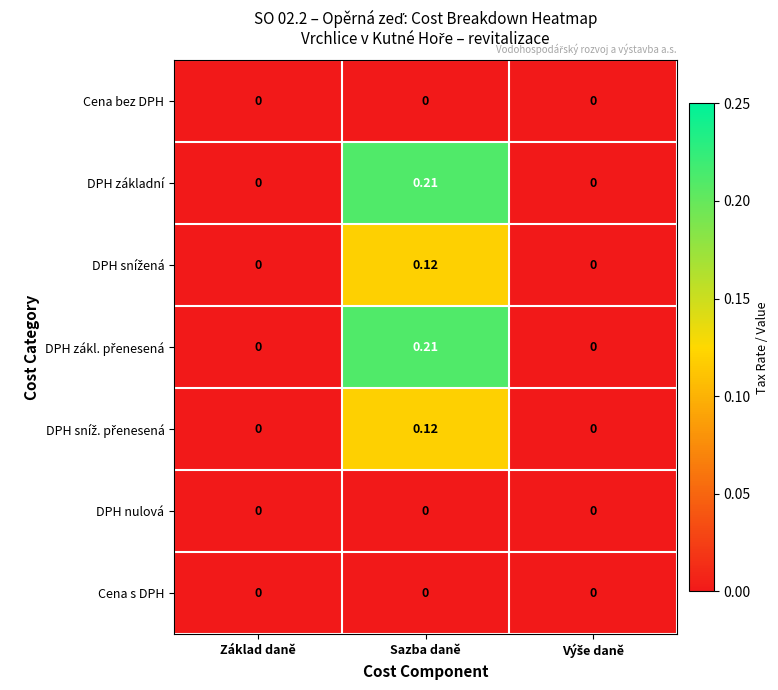

Which category has the highest value across all series?

Sazba daně